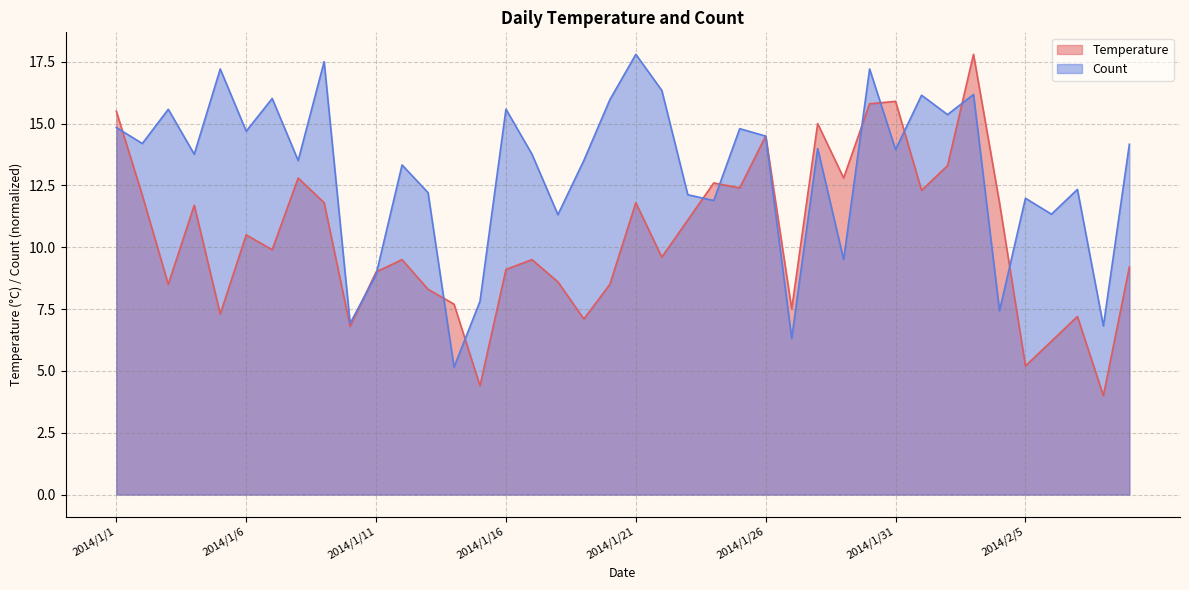

What is the label of the 6th point from the left?

2014/1/6